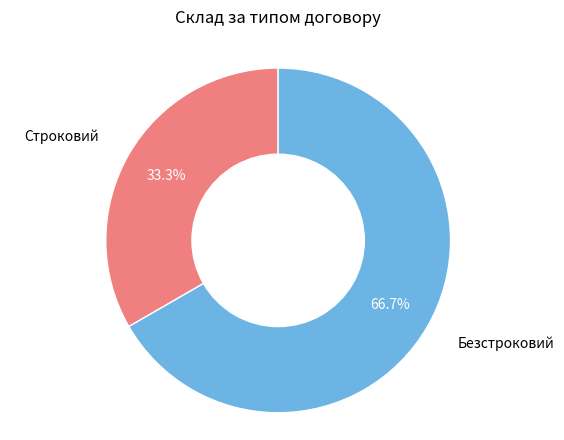

Which category accounts for the majority?

Безстроковий